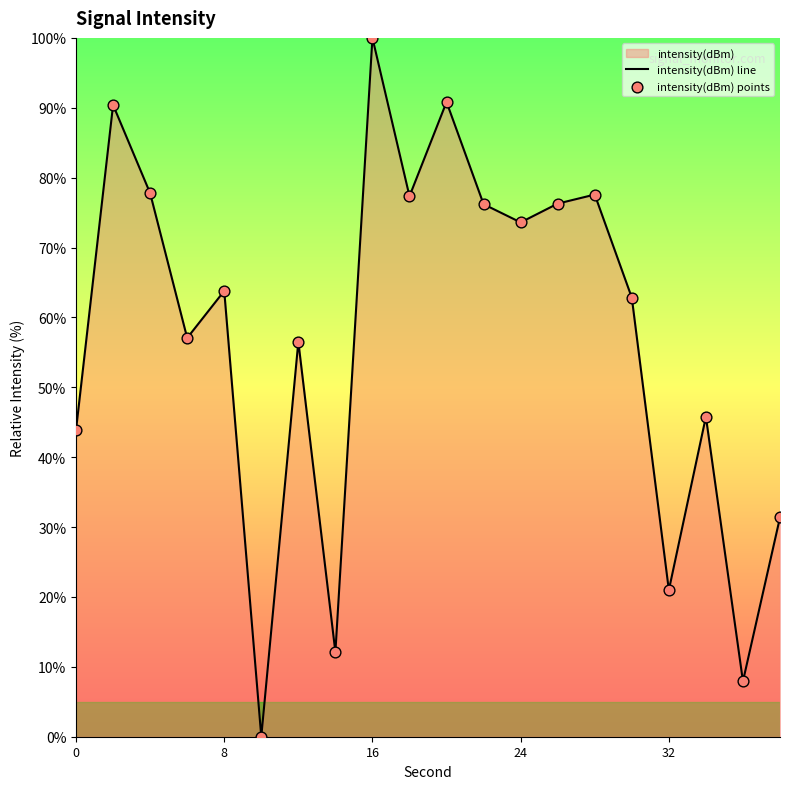

Which series contains the lowest Y value?

intensity(dBm) line